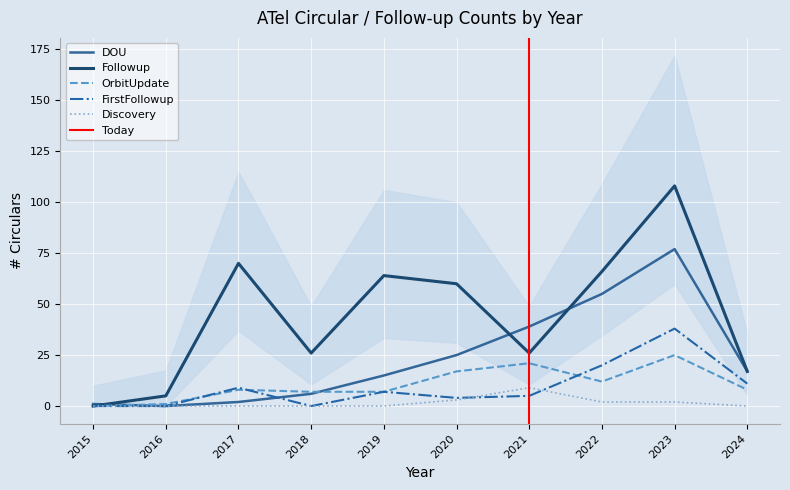

In Discovery, how many points are higher than both neighbors (excluding endpoints)?

1